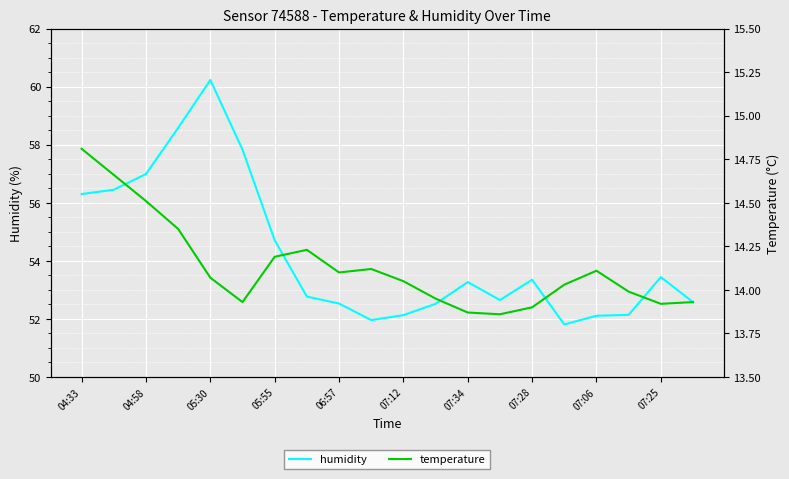

Is this an area chart (filled region under the line)?

No